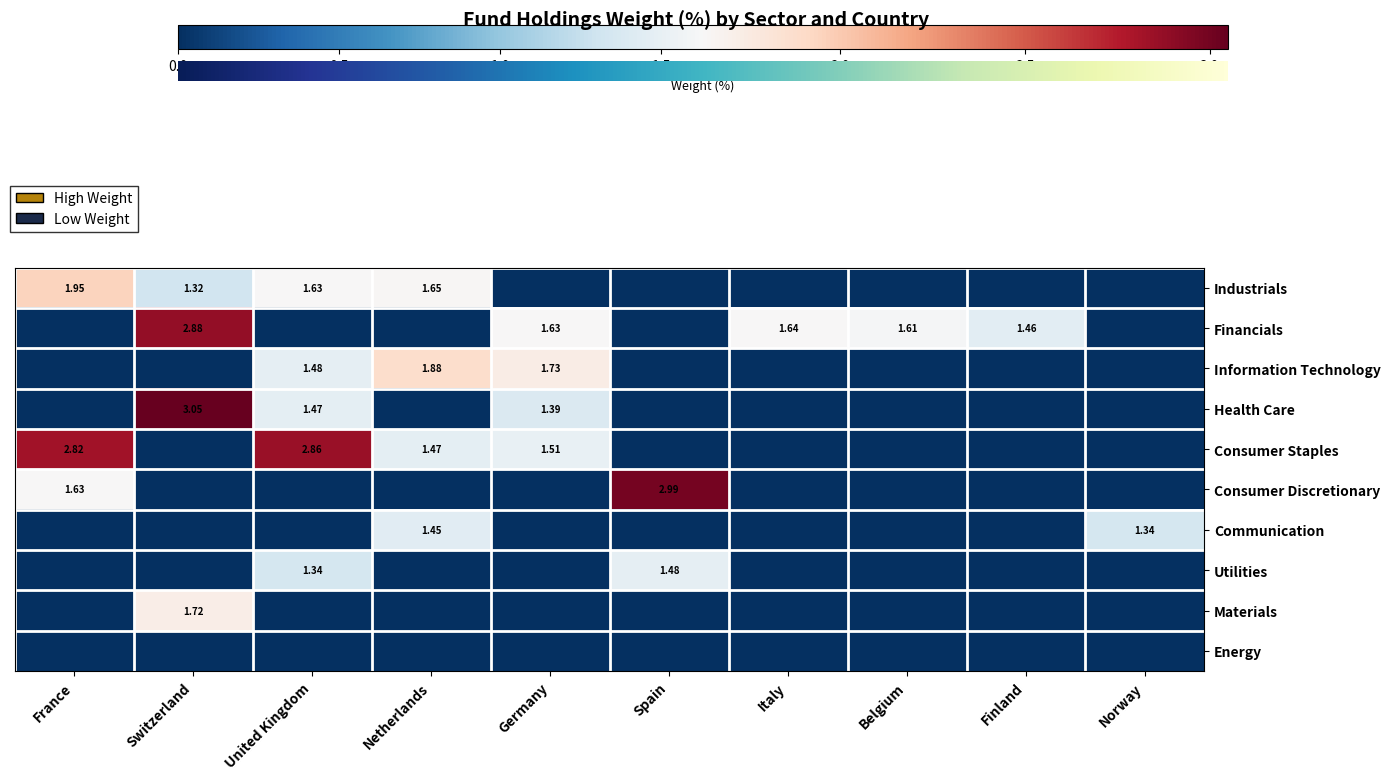

Which has a higher value, Switzerland or Spain?

Switzerland